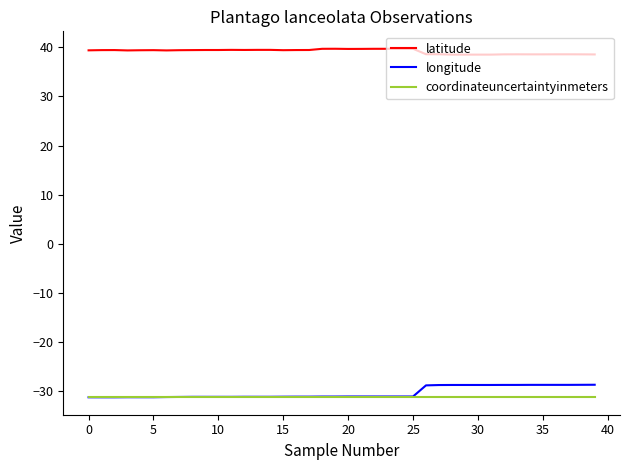

What is the maximum value shown in the chart?

39.7